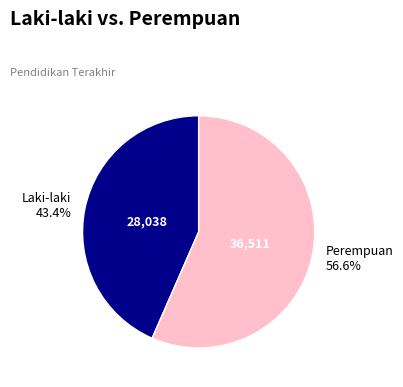

Is there a majority slice in this chart?

Yes